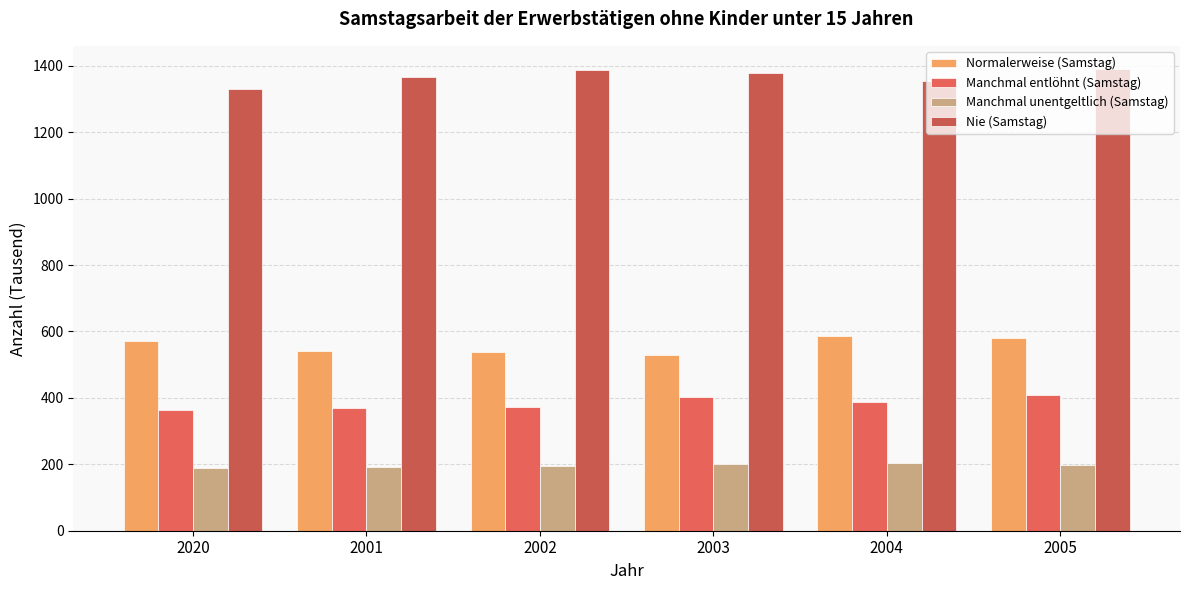

The value of Normalerweise (Samstag) at 2005 is 262.0. True or false?

False